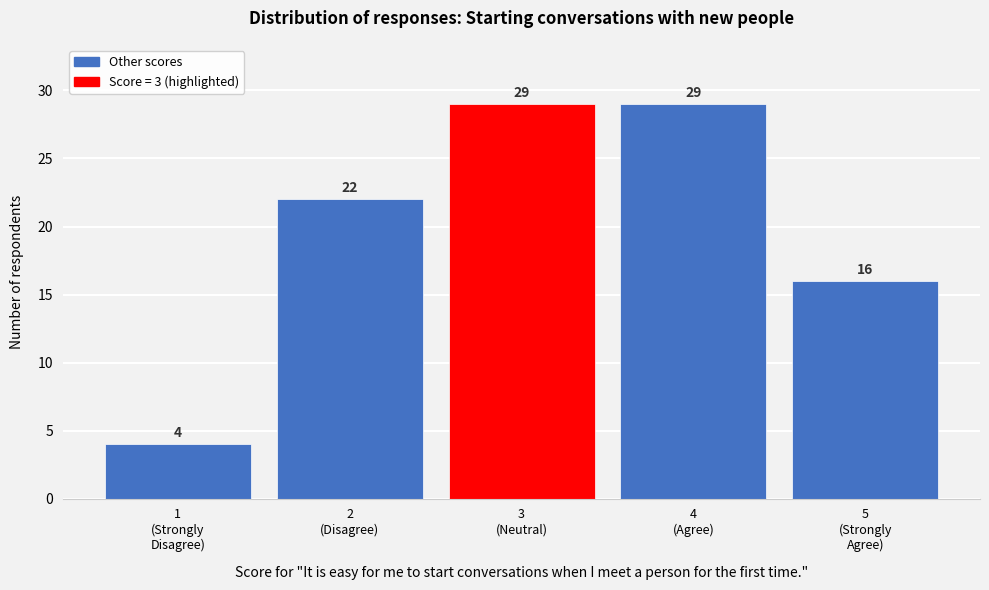

Reading right to left, extract all data points from this chart.

16	29	29	22	4